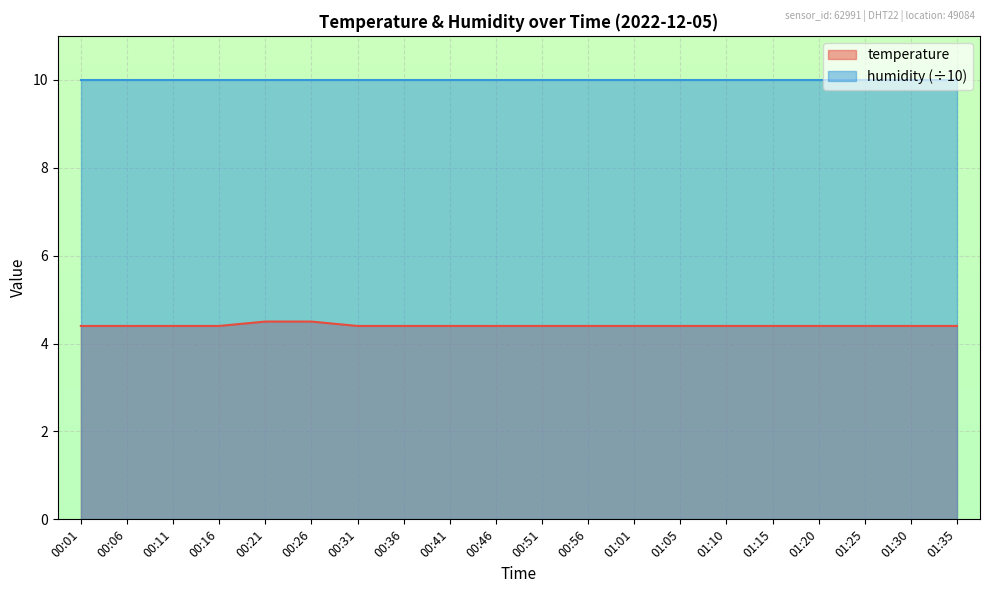

Rank the categories by value from lowest to highest.

00:01, 00:06, 00:11, 00:16, 00:31, 00:36, 00:41, 00:46, 00:51, 00:56, 01:01, 01:05, 01:10, 01:15, 01:20, 01:25, 01:30, 01:35, 00:21, 00:26